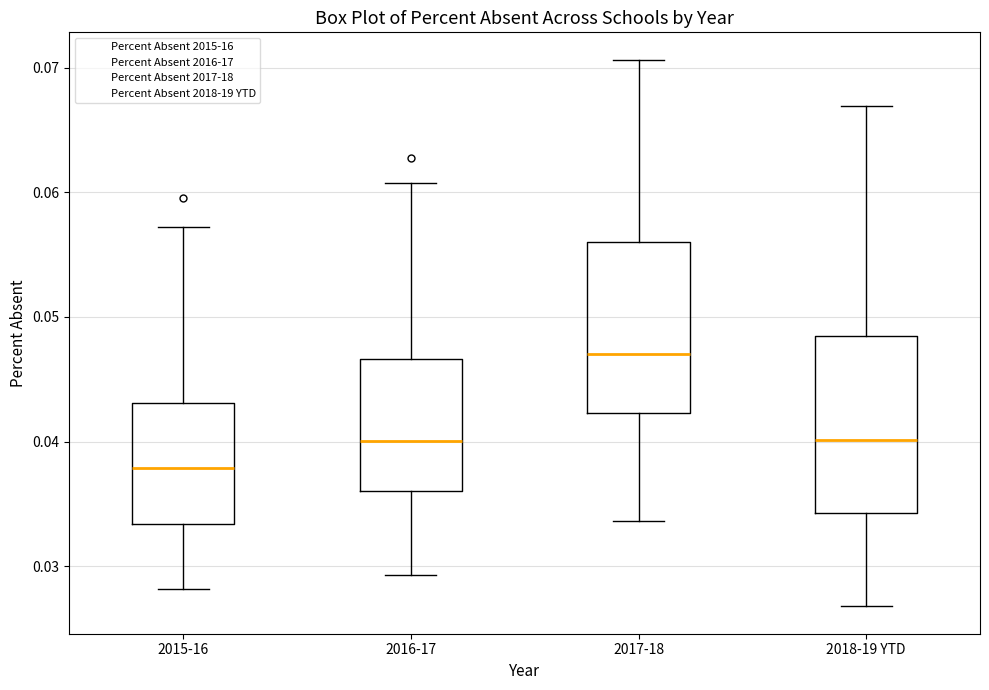

Where does the lower whisker of the box for 2016-17 end on the y-axis? The values are not printed on the chart, so give them approximately, as read against the axis.

0.029